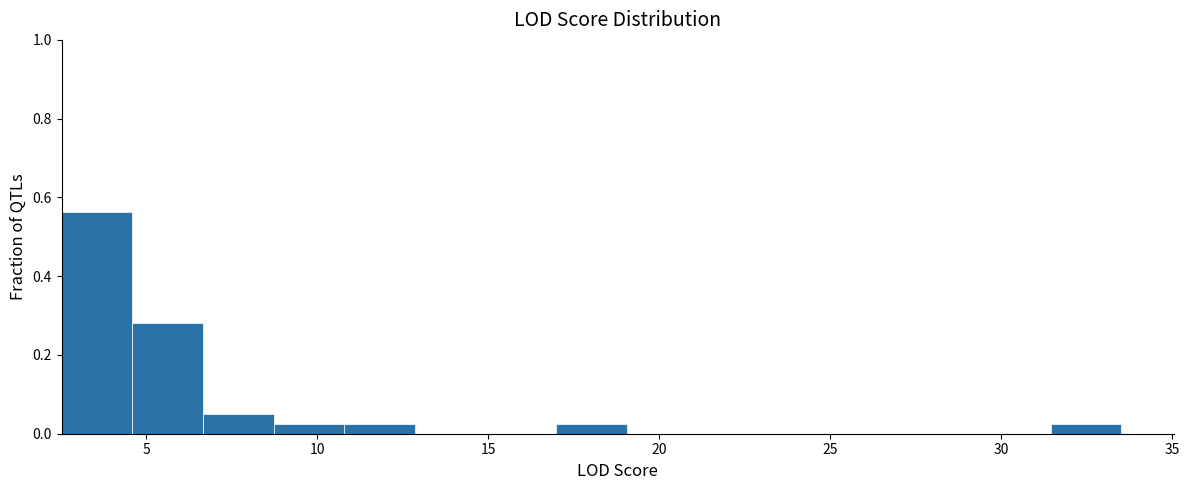

Reading left to right, transcribe this chart: for each bar, give the range it covers on the x-axis and its height. Neither the bar edges nor the heights are printed on the chart, so give them approximately, as read against the axes.

2.5 to 4.5: 0.56
4.5 to 6.5: 0.28
6.5 to 8.5: 0.06
8.5 to 11.0: 0.02
11.0 to 13.0: 0.02
13.0 to 15.0: 0
15.0 to 17.0: 0
17.0 to 19.0: 0.02
19.0 to 21.0: 0
21.0 to 23.0: 0
23.0 to 25.5: 0
25.5 to 27.5: 0
27.5 to 29.5: 0
29.5 to 31.5: 0
31.5 to 33.5: 0.02